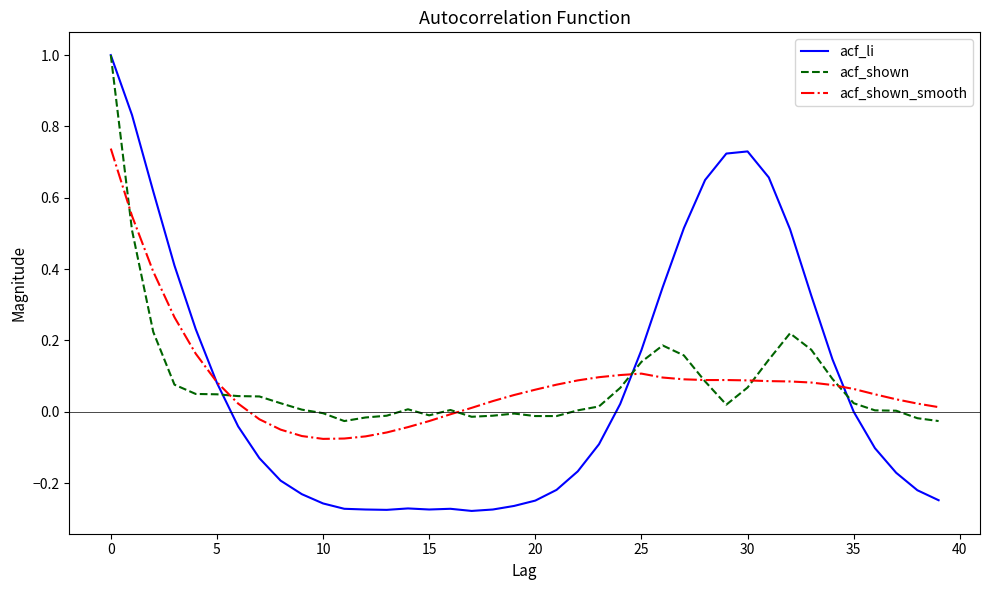

Which series has the largest range (max minus min)?

acf_li